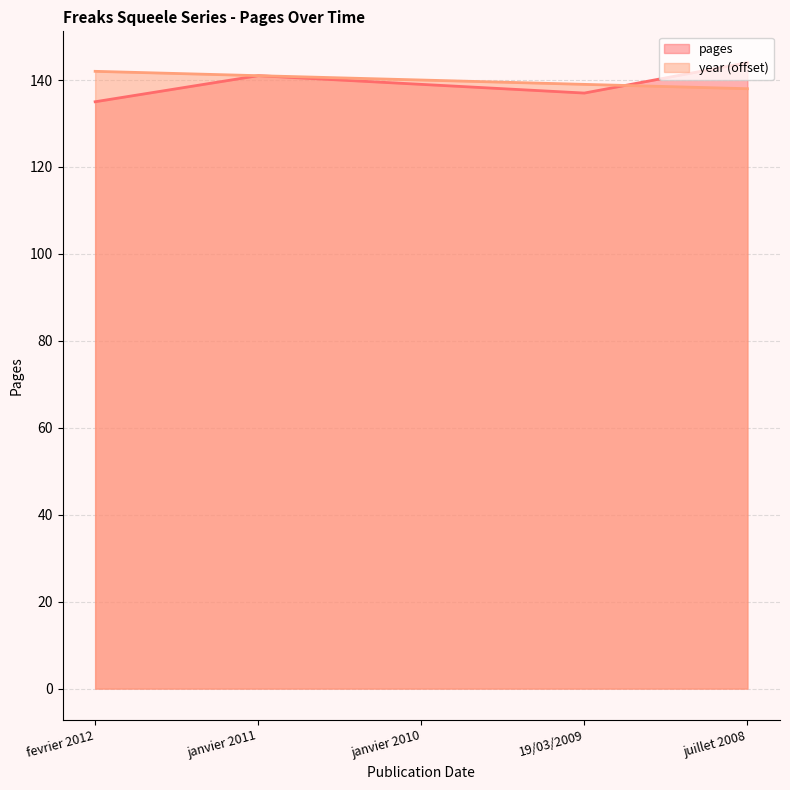

Where does the pages series first go above 139?

janvier 2011